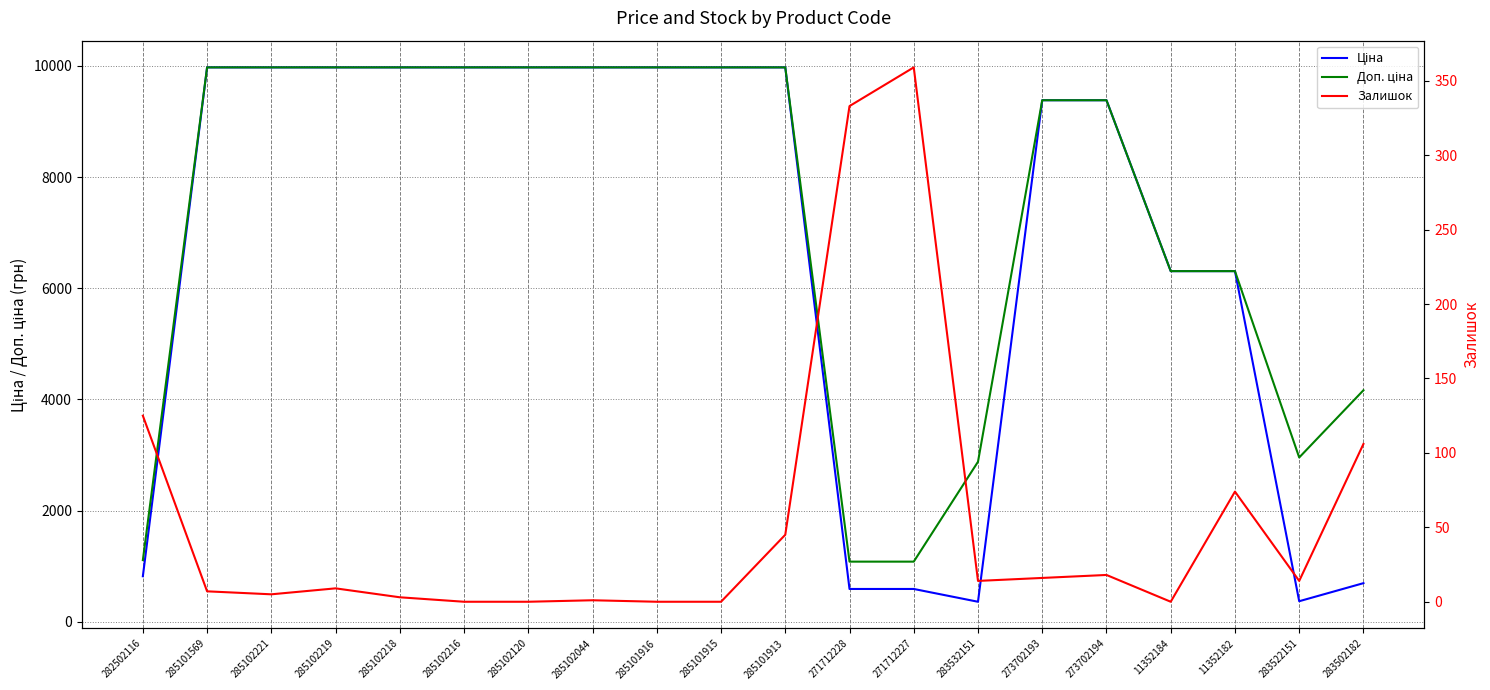

How many lines are shown in the chart?

3